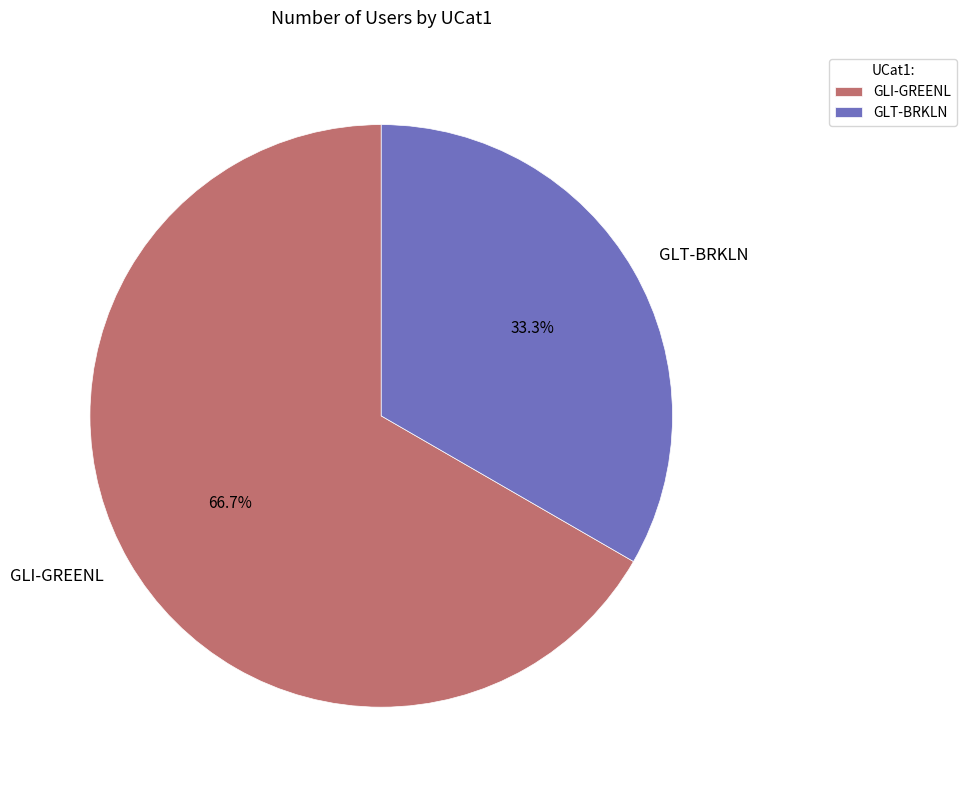

Does GLI-GREENL represent more than half of the total?

Yes